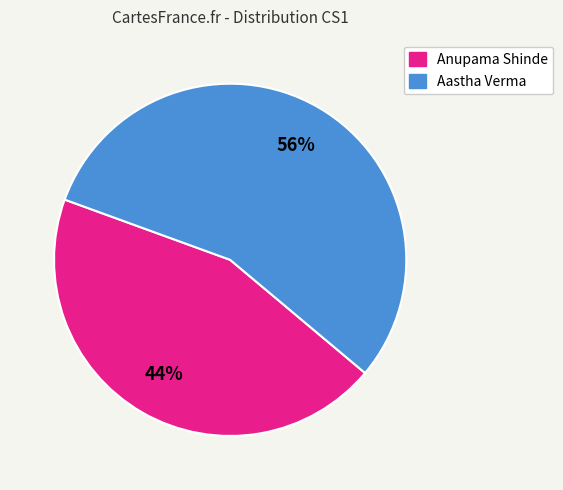

To the nearest percent, what is the average slice percentage?

50%